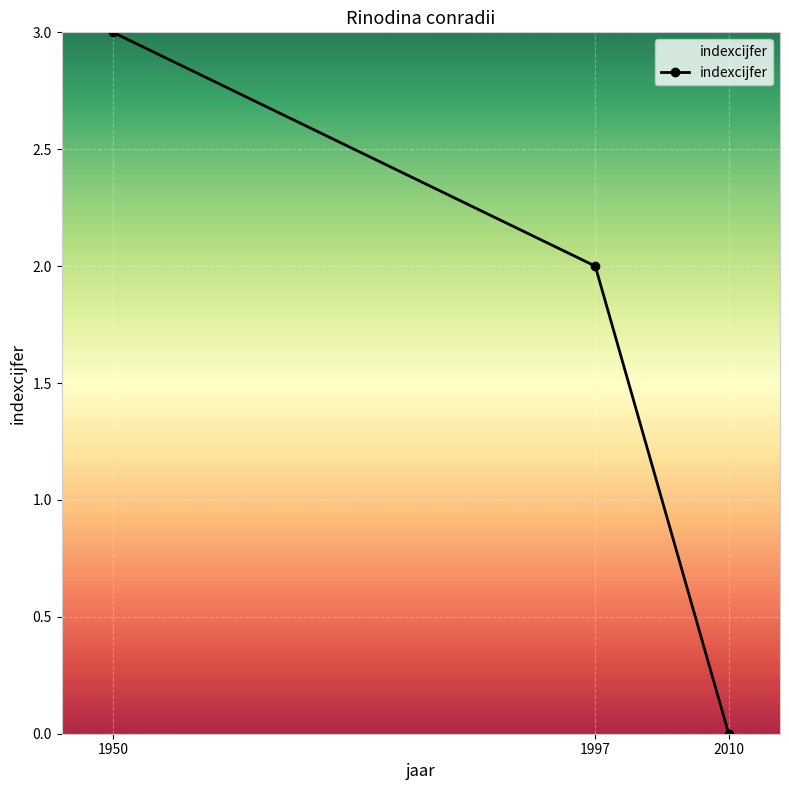

Reading left to right, list all the values displayed in this chart.

1950=3	1997=2	2010=0